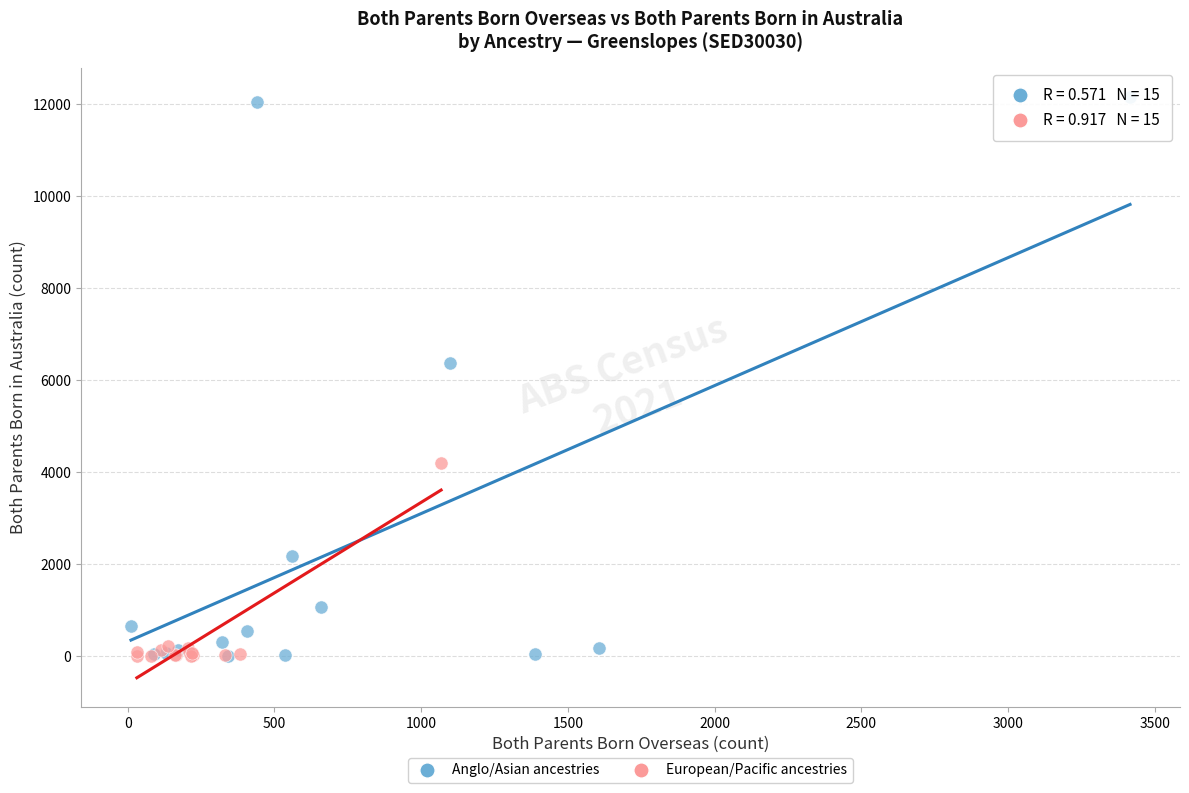

Which series has the largest Y range (max minus min)?

Anglo/Asian ancestries